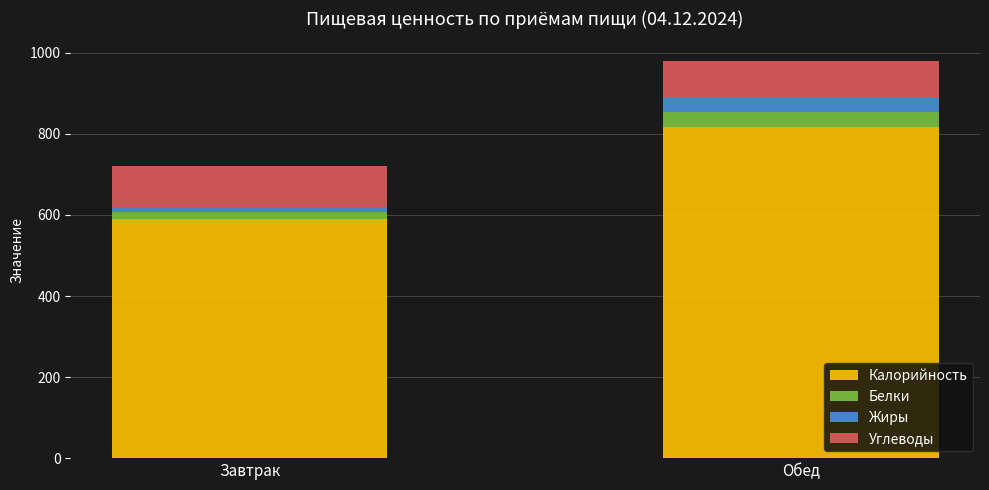

True or false: Калорийность has a value of 456.2 at Обед.

False